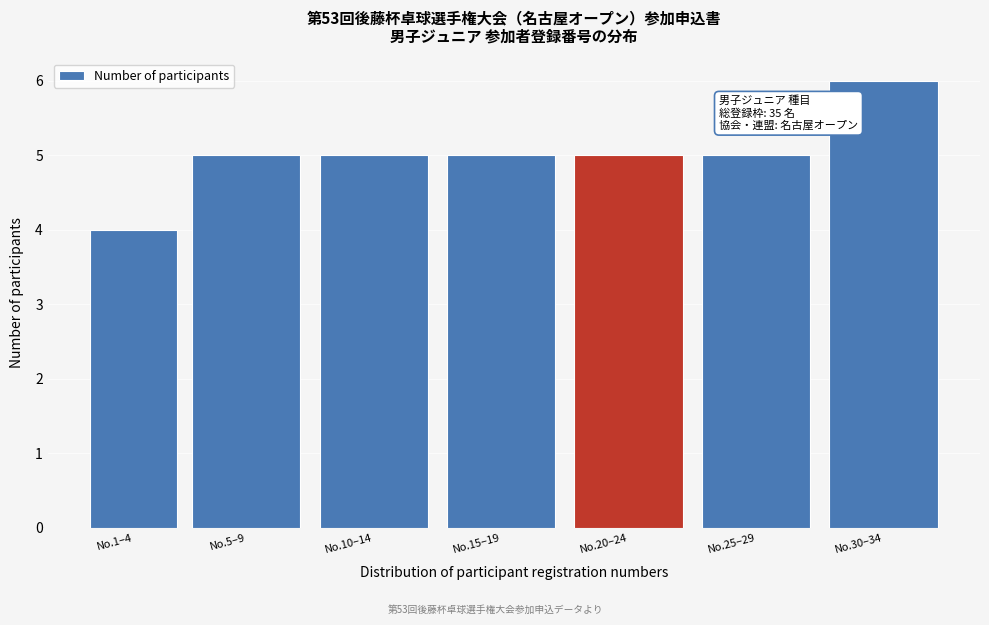

Reading right to left, extract all data points from this chart.

6	5	5	5	5	5	4